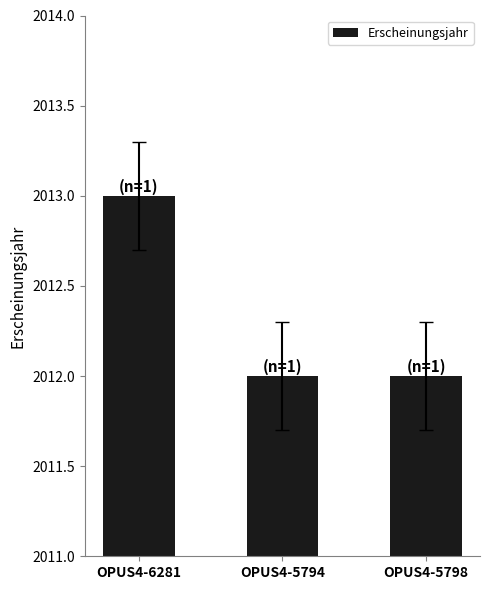

What position from the left is OPUS4-6281?

1